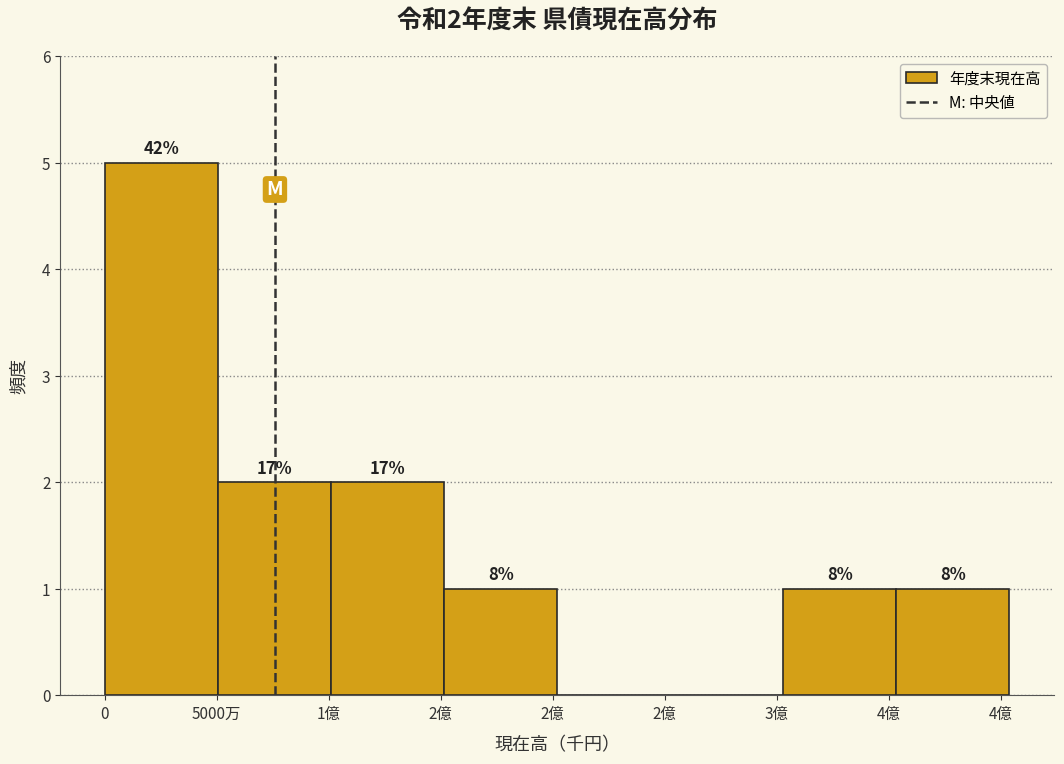

Are the bars horizontal?

No